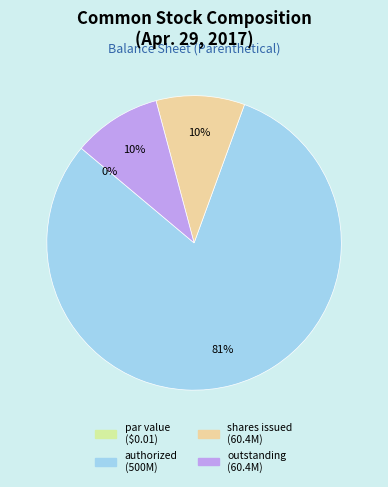

Combined, what portion of the pie is Common stock outstanding shares and Common stock shares issued?

19.5%